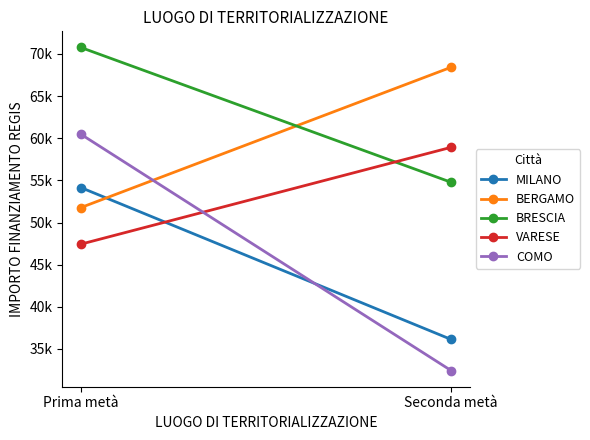

What value does the VARESE series have at Seconda metà?

58923.8